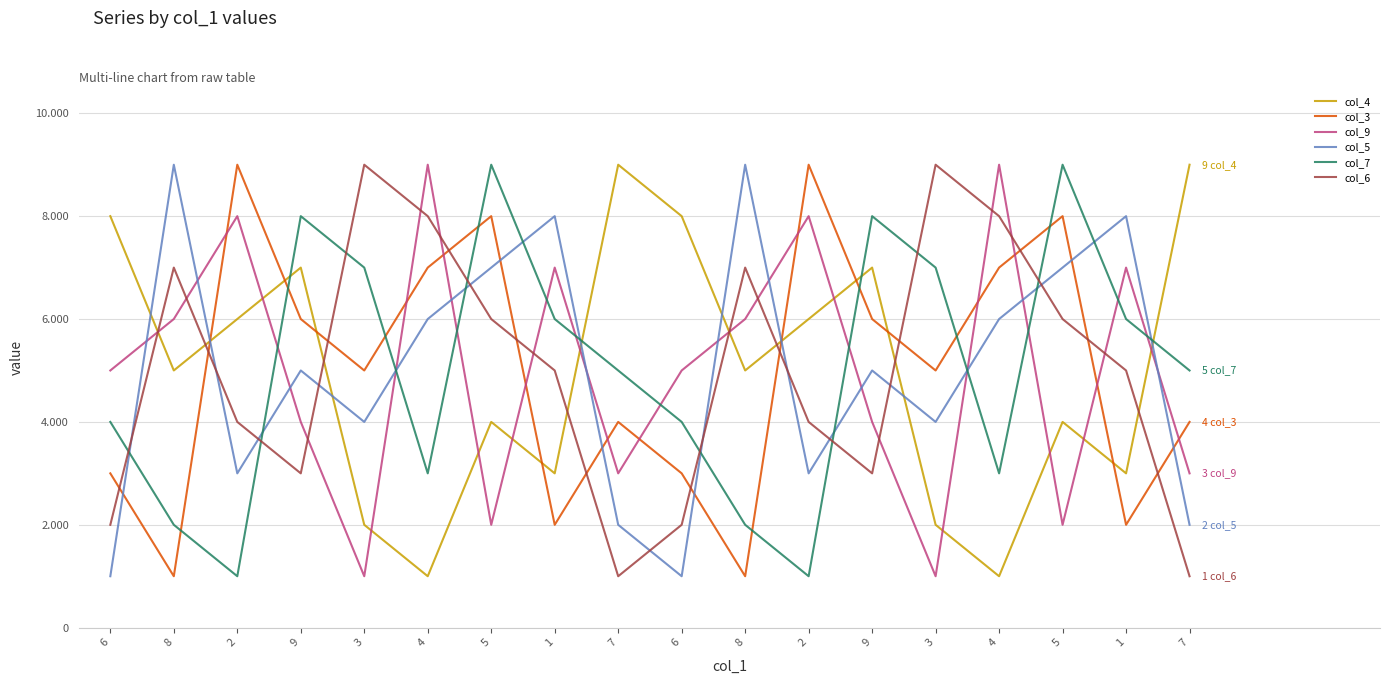

What is the average value of the col_6 series?

5